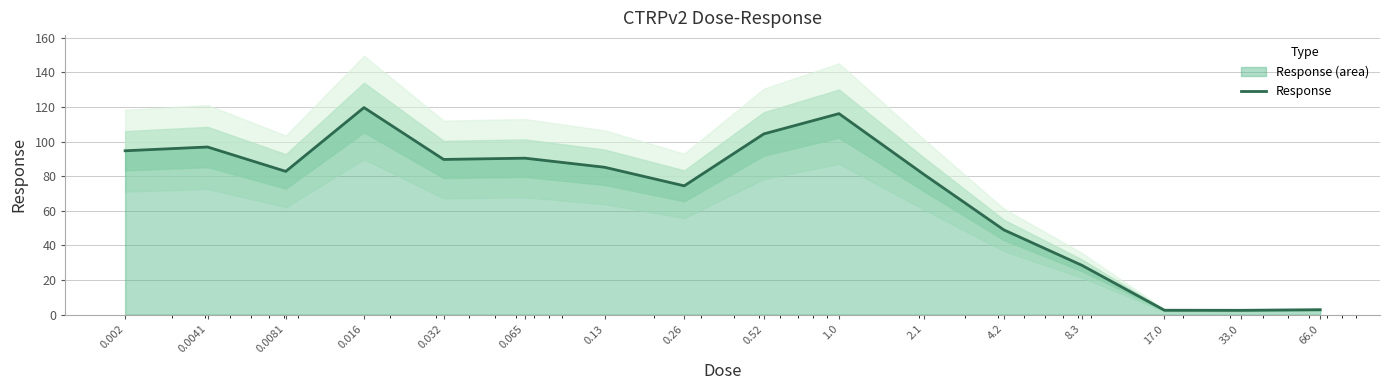

What is the change in value from 4.2 to 33.0?

-46.5